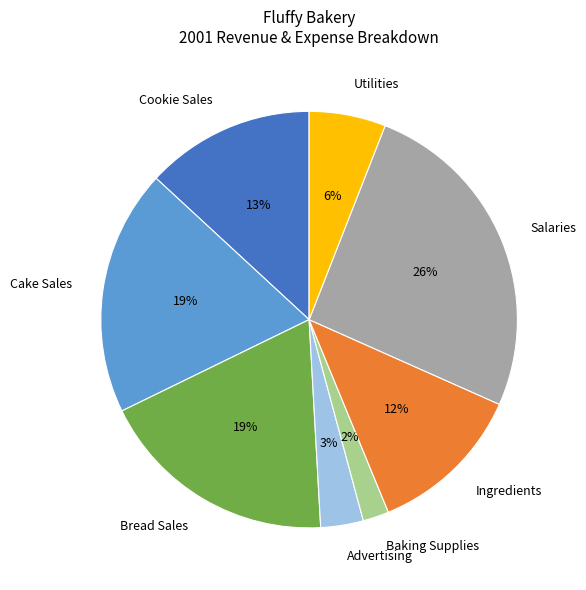

Is there a majority slice in this chart?

No